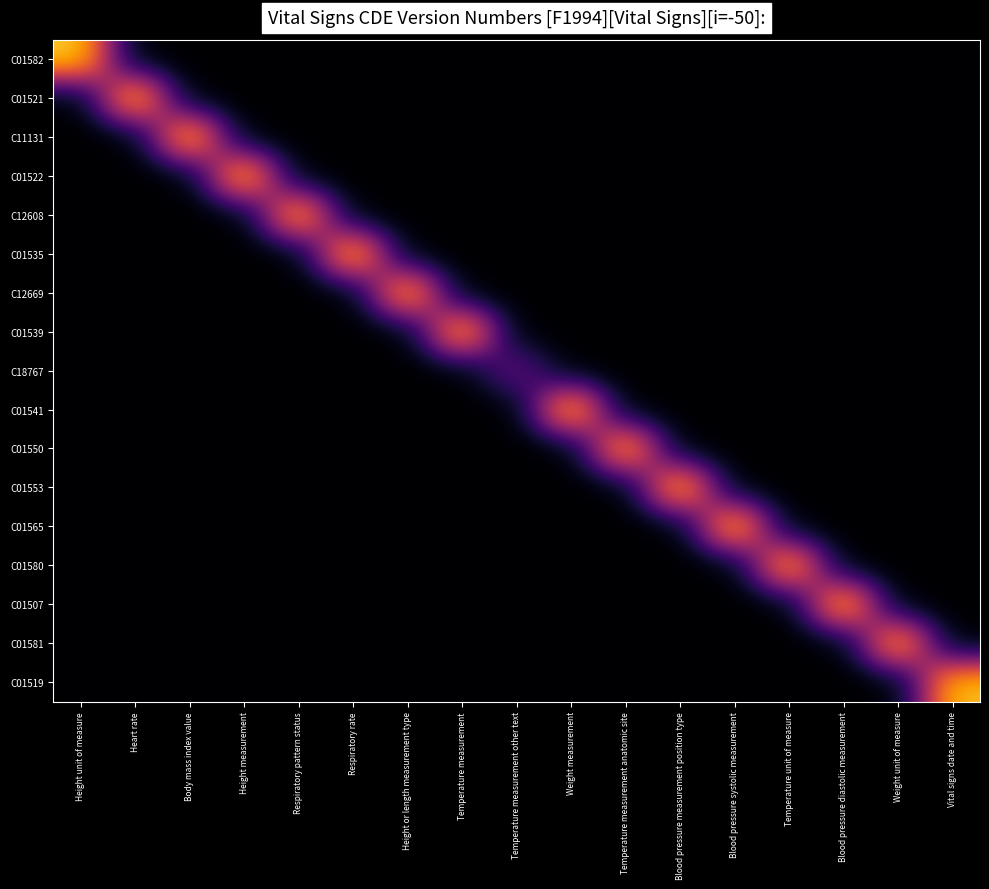

Reading left to right, list all the values displayed in this chart.

C01582: Height unit of measure=3.1	Heart rate=0.0	Body mass index value=0.0	Height measurement=0.0	Respiratory pattern status=0.0	Respiratory rate=0.0	Height or length measurement type=0.0	Temperature measurement=0.0	Temperature measurement other text=0.0	Weight measurement=0.0	Temperature measurement anatomic site=0.0	Blood pressure measurement position type=0.0	Blood pressure systolic measurement=0.0	Temperature unit of measure=0.0	Blood pressure diastolic measurement=0.0	Weight unit of measure=0.0	Vital signs date and time=0.0
C01521: Height unit of measure=0.0	Heart rate=3.1	Body mass index value=0.0	Height measurement=0.0	Respiratory pattern status=0.0	Respiratory rate=0.0	Height or length measurement type=0.0	Temperature measurement=0.0	Temperature measurement other text=0.0	Weight measurement=0.0	Temperature measurement anatomic site=0.0	Blood pressure measurement position type=0.0	Blood pressure systolic measurement=0.0	Temperature unit of measure=0.0	Blood pressure diastolic measurement=0.0	Weight unit of measure=0.0	Vital signs date and time=0.0
C11131: Height unit of measure=0.0	Heart rate=0.0	Body mass index value=3.1	Height measurement=0.0	Respiratory pattern status=0.0	Respiratory rate=0.0	Height or length measurement type=0.0	Temperature measurement=0.0	Temperature measurement other text=0.0	Weight measurement=0.0	Temperature measurement anatomic site=0.0	Blood pressure measurement position type=0.0	Blood pressure systolic measurement=0.0	Temperature unit of measure=0.0	Blood pressure diastolic measurement=0.0	Weight unit of measure=0.0	Vital signs date and time=0.0
C01522: Height unit of measure=0.0	Heart rate=0.0	Body mass index value=0.0	Height measurement=3.1	Respiratory pattern status=0.0	Respiratory rate=0.0	Height or length measurement type=0.0	Temperature measurement=0.0	Temperature measurement other text=0.0	Weight measurement=0.0	Temperature measurement anatomic site=0.0	Blood pressure measurement position type=0.0	Blood pressure systolic measurement=0.0	Temperature unit of measure=0.0	Blood pressure diastolic measurement=0.0	Weight unit of measure=0.0	Vital signs date and time=0.0
C12608: Height unit of measure=0.0	Heart rate=0.0	Body mass index value=0.0	Height measurement=0.0	Respiratory pattern status=3.0	Respiratory rate=0.0	Height or length measurement type=0.0	Temperature measurement=0.0	Temperature measurement other text=0.0	Weight measurement=0.0	Temperature measurement anatomic site=0.0	Blood pressure measurement position type=0.0	Blood pressure systolic measurement=0.0	Temperature unit of measure=0.0	Blood pressure diastolic measurement=0.0	Weight unit of measure=0.0	Vital signs date and time=0.0
C01535: Height unit of measure=0.0	Heart rate=0.0	Body mass index value=0.0	Height measurement=0.0	Respiratory pattern status=0.0	Respiratory rate=3.1	Height or length measurement type=0.0	Temperature measurement=0.0	Temperature measurement other text=0.0	Weight measurement=0.0	Temperature measurement anatomic site=0.0	Blood pressure measurement position type=0.0	Blood pressure systolic measurement=0.0	Temperature unit of measure=0.0	Blood pressure diastolic measurement=0.0	Weight unit of measure=0.0	Vital signs date and time=0.0
C12669: Height unit of measure=0.0	Heart rate=0.0	Body mass index value=0.0	Height measurement=0.0	Respiratory pattern status=0.0	Respiratory rate=0.0	Height or length measurement type=3.0	Temperature measurement=0.0	Temperature measurement other text=0.0	Weight measurement=0.0	Temperature measurement anatomic site=0.0	Blood pressure measurement position type=0.0	Blood pressure systolic measurement=0.0	Temperature unit of measure=0.0	Blood pressure diastolic measurement=0.0	Weight unit of measure=0.0	Vital signs date and time=0.0
C01539: Height unit of measure=0.0	Heart rate=0.0	Body mass index value=0.0	Height measurement=0.0	Respiratory pattern status=0.0	Respiratory rate=0.0	Height or length measurement type=0.0	Temperature measurement=3.0	Temperature measurement other text=0.0	Weight measurement=0.0	Temperature measurement anatomic site=0.0	Blood pressure measurement position type=0.0	Blood pressure systolic measurement=0.0	Temperature unit of measure=0.0	Blood pressure diastolic measurement=0.0	Weight unit of measure=0.0	Vital signs date and time=0.0
C18767: Height unit of measure=0.0	Heart rate=0.0	Body mass index value=0.0	Height measurement=0.0	Respiratory pattern status=0.0	Respiratory rate=0.0	Height or length measurement type=0.0	Temperature measurement=0.0	Temperature measurement other text=1.0	Weight measurement=0.0	Temperature measurement anatomic site=0.0	Blood pressure measurement position type=0.0	Blood pressure systolic measurement=0.0	Temperature unit of measure=0.0	Blood pressure diastolic measurement=0.0	Weight unit of measure=0.0	Vital signs date and time=0.0
C01541: Height unit of measure=0.0	Heart rate=0.0	Body mass index value=0.0	Height measurement=0.0	Respiratory pattern status=0.0	Respiratory rate=0.0	Height or length measurement type=0.0	Temperature measurement=0.0	Temperature measurement other text=0.0	Weight measurement=3.1	Temperature measurement anatomic site=0.0	Blood pressure measurement position type=0.0	Blood pressure systolic measurement=0.0	Temperature unit of measure=0.0	Blood pressure diastolic measurement=0.0	Weight unit of measure=0.0	Vital signs date and time=0.0
C01550: Height unit of measure=0.0	Heart rate=0.0	Body mass index value=0.0	Height measurement=0.0	Respiratory pattern status=0.0	Respiratory rate=0.0	Height or length measurement type=0.0	Temperature measurement=0.0	Temperature measurement other text=0.0	Weight measurement=0.0	Temperature measurement anatomic site=3.0	Blood pressure measurement position type=0.0	Blood pressure systolic measurement=0.0	Temperature unit of measure=0.0	Blood pressure diastolic measurement=0.0	Weight unit of measure=0.0	Vital signs date and time=0.0
C01553: Height unit of measure=0.0	Heart rate=0.0	Body mass index value=0.0	Height measurement=0.0	Respiratory pattern status=0.0	Respiratory rate=0.0	Height or length measurement type=0.0	Temperature measurement=0.0	Temperature measurement other text=0.0	Weight measurement=0.0	Temperature measurement anatomic site=0.0	Blood pressure measurement position type=3.1	Blood pressure systolic measurement=0.0	Temperature unit of measure=0.0	Blood pressure diastolic measurement=0.0	Weight unit of measure=0.0	Vital signs date and time=0.0
C01565: Height unit of measure=0.0	Heart rate=0.0	Body mass index value=0.0	Height measurement=0.0	Respiratory pattern status=0.0	Respiratory rate=0.0	Height or length measurement type=0.0	Temperature measurement=0.0	Temperature measurement other text=0.0	Weight measurement=0.0	Temperature measurement anatomic site=0.0	Blood pressure measurement position type=0.0	Blood pressure systolic measurement=3.1	Temperature unit of measure=0.0	Blood pressure diastolic measurement=0.0	Weight unit of measure=0.0	Vital signs date and time=0.0
C01580: Height unit of measure=0.0	Heart rate=0.0	Body mass index value=0.0	Height measurement=0.0	Respiratory pattern status=0.0	Respiratory rate=0.0	Height or length measurement type=0.0	Temperature measurement=0.0	Temperature measurement other text=0.0	Weight measurement=0.0	Temperature measurement anatomic site=0.0	Blood pressure measurement position type=0.0	Blood pressure systolic measurement=0.0	Temperature unit of measure=3.0	Blood pressure diastolic measurement=0.0	Weight unit of measure=0.0	Vital signs date and time=0.0
C01507: Height unit of measure=0.0	Heart rate=0.0	Body mass index value=0.0	Height measurement=0.0	Respiratory pattern status=0.0	Respiratory rate=0.0	Height or length measurement type=0.0	Temperature measurement=0.0	Temperature measurement other text=0.0	Weight measurement=0.0	Temperature measurement anatomic site=0.0	Blood pressure measurement position type=0.0	Blood pressure systolic measurement=0.0	Temperature unit of measure=0.0	Blood pressure diastolic measurement=3.1	Weight unit of measure=0.0	Vital signs date and time=0.0
C01581: Height unit of measure=0.0	Heart rate=0.0	Body mass index value=0.0	Height measurement=0.0	Respiratory pattern status=0.0	Respiratory rate=0.0	Height or length measurement type=0.0	Temperature measurement=0.0	Temperature measurement other text=0.0	Weight measurement=0.0	Temperature measurement anatomic site=0.0	Blood pressure measurement position type=0.0	Blood pressure systolic measurement=0.0	Temperature unit of measure=0.0	Blood pressure diastolic measurement=0.0	Weight unit of measure=3.0	Vital signs date and time=0.0
C01519: Height unit of measure=0.0	Heart rate=0.0	Body mass index value=0.0	Height measurement=0.0	Respiratory pattern status=0.0	Respiratory rate=0.0	Height or length measurement type=0.0	Temperature measurement=0.0	Temperature measurement other text=0.0	Weight measurement=0.0	Temperature measurement anatomic site=0.0	Blood pressure measurement position type=0.0	Blood pressure systolic measurement=0.0	Temperature unit of measure=0.0	Blood pressure diastolic measurement=0.0	Weight unit of measure=0.0	Vital signs date and time=3.0